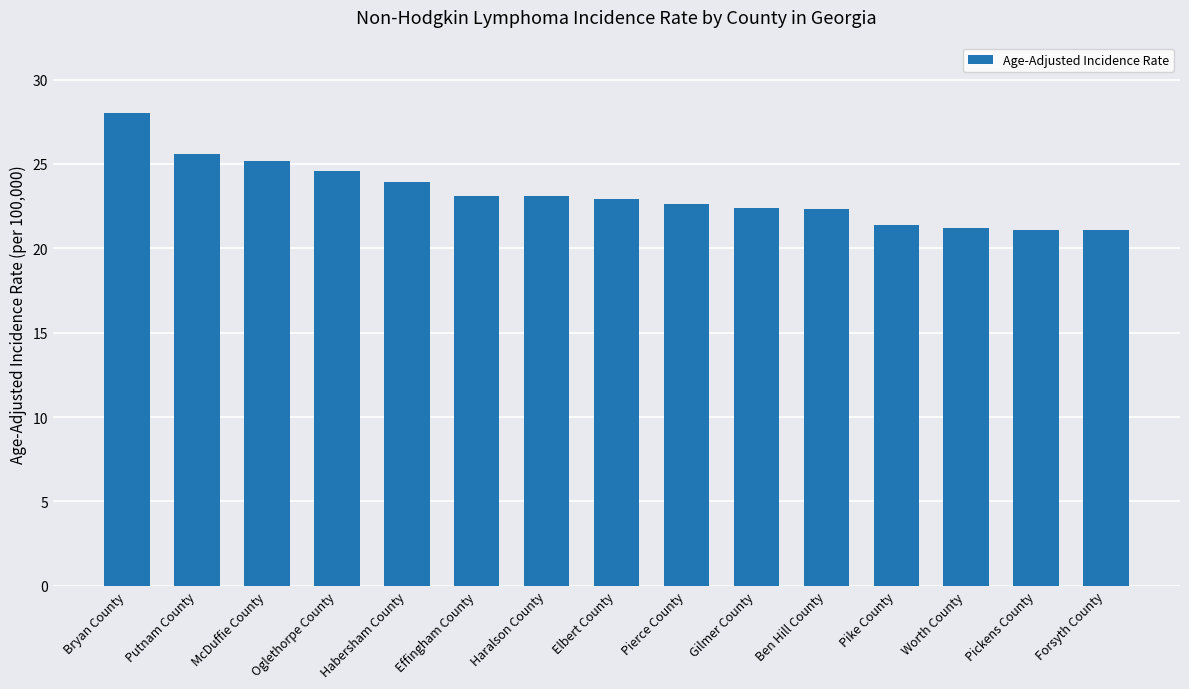

Is it true that the value at Worth County is 21.2?

True